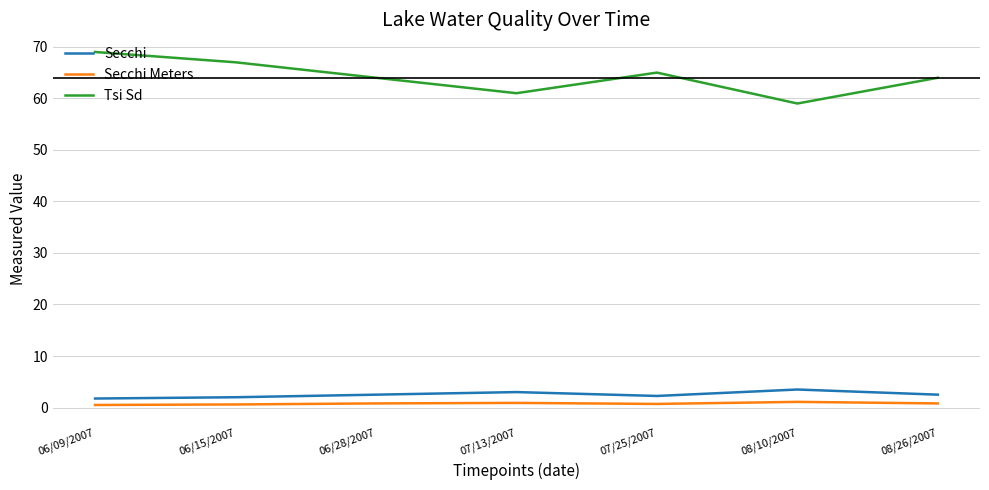

What is the difference between the maximum and second lowest values in the Tsi Sd series?

8.0